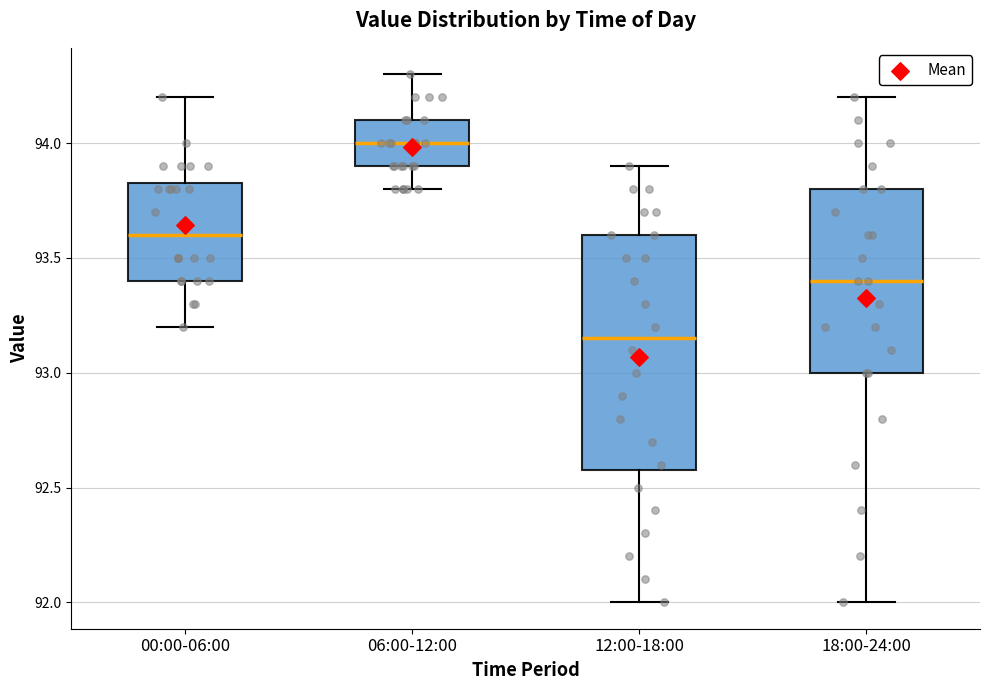

Which box is the tallest, from its lower edge to its upper edge?

12:00-18:00